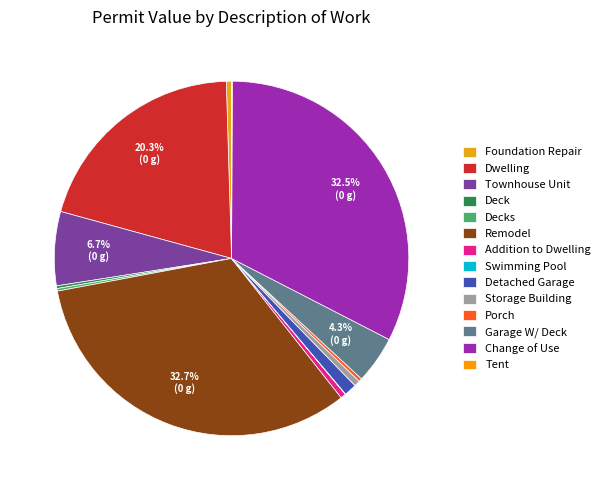

To the nearest percent, what portion does Change of Use represent?

32%